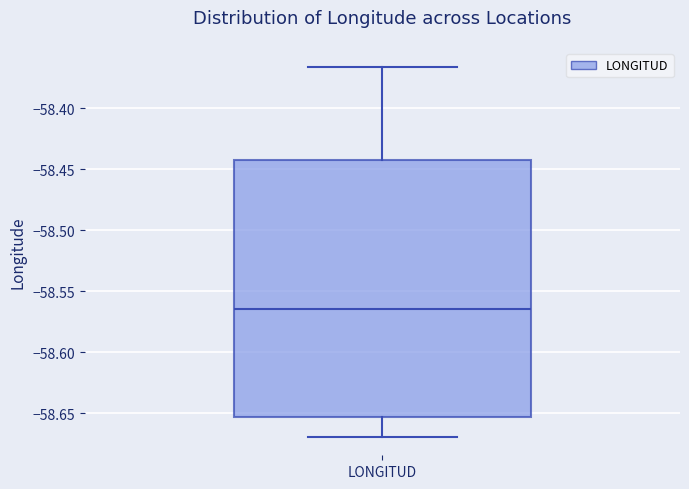

Where does the lower whisker of the box for LONGITUD end on the y-axis? The values are not printed on the chart, so give them approximately, as read against the axis.

-58.670